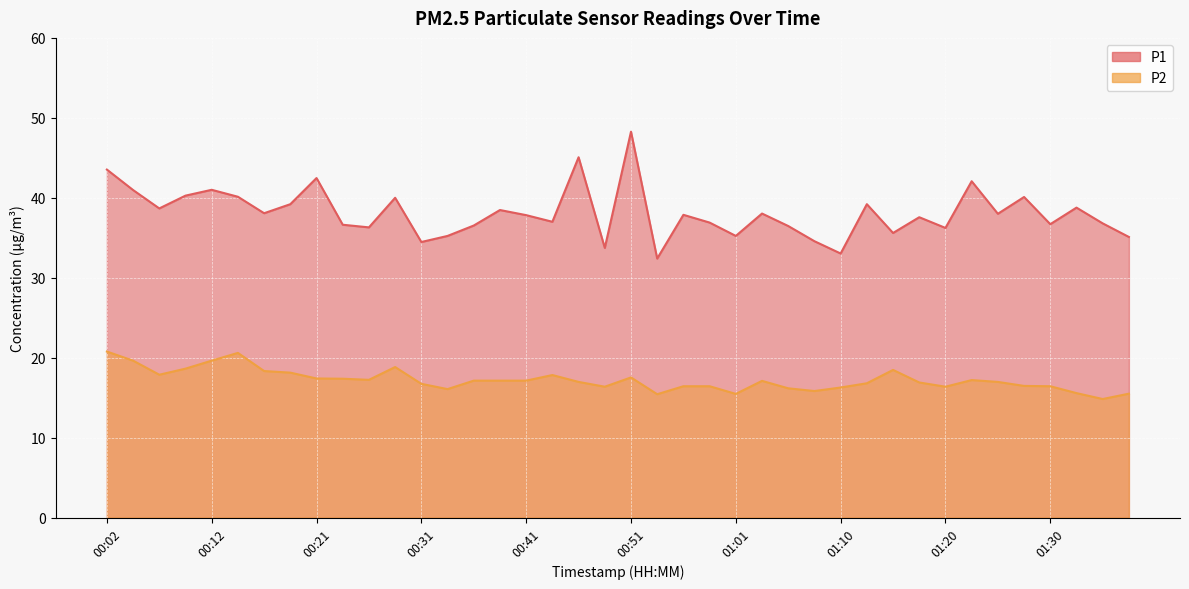

What are all the series names shown in the legend?

P1, P2